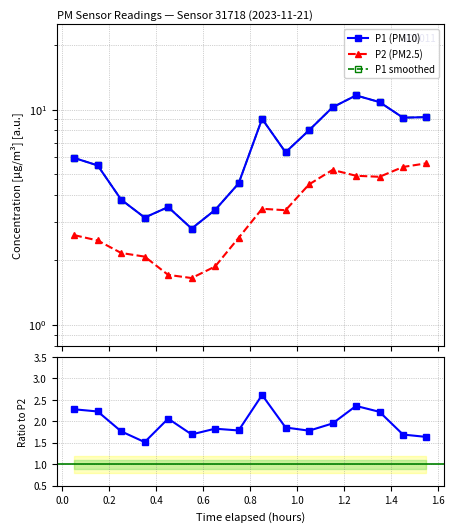

Which series has the largest range (max minus min)?

P1 (PM10)